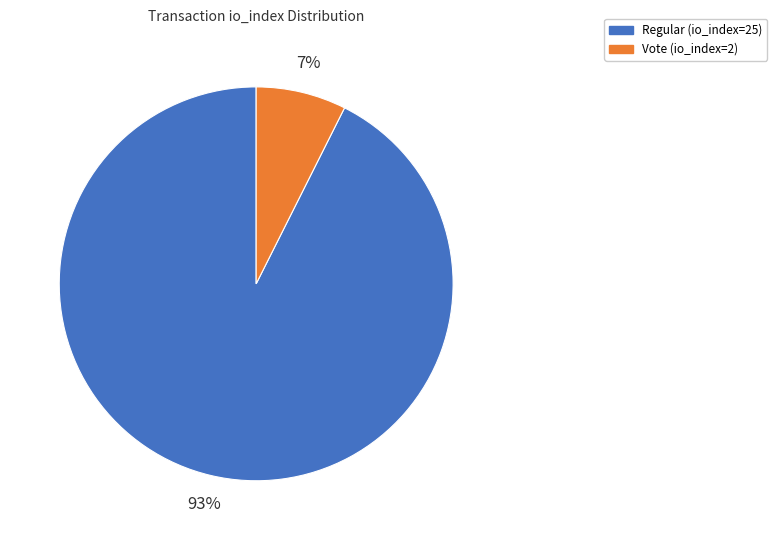

Which has a higher value, Regular (io_index=25) or Vote (io_index=2)?

Regular (io_index=25)